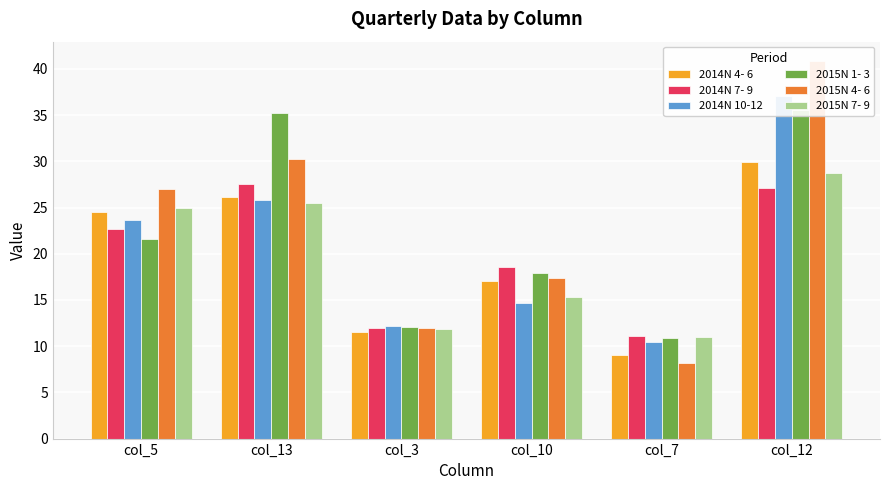

Reading left to right, extract all data points from this chart.

2014N 4- 6: col_5=24.5	col_13=26.1	col_3=11.5	col_10=17.1	col_7=9.0	col_12=29.9
2014N 7- 9: col_5=22.7	col_13=27.5	col_3=12.0	col_10=18.6	col_7=11.1	col_12=27.1
2014N 10-12: col_5=23.7	col_13=25.8	col_3=12.2	col_10=14.7	col_7=10.5	col_12=37.1
2015N 1- 3: col_5=21.6	col_13=35.2	col_3=12.1	col_10=17.9	col_7=10.9	col_12=35.5
2015N 4- 6: col_5=27.0	col_13=30.2	col_3=12.0	col_10=17.4	col_7=8.2	col_12=40.9
2015N 7- 9: col_5=25.0	col_13=25.5	col_3=11.9	col_10=15.3	col_7=11.0	col_12=28.7